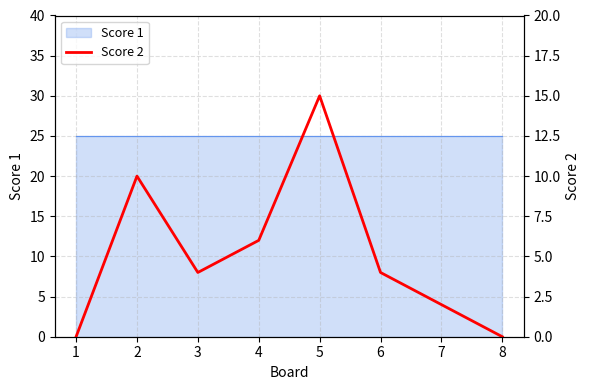

Where does the data first go above 4?

2